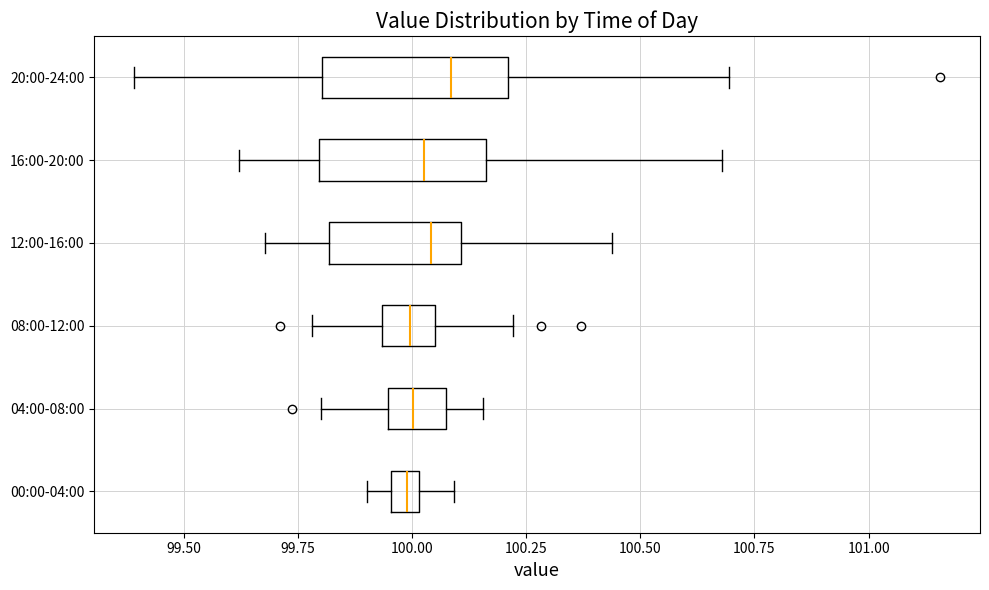

Where does the left whisker of the box for 20:00-24:00 end on the x-axis? The values are not printed on the chart, so give them approximately, as read against the axis.

99.40